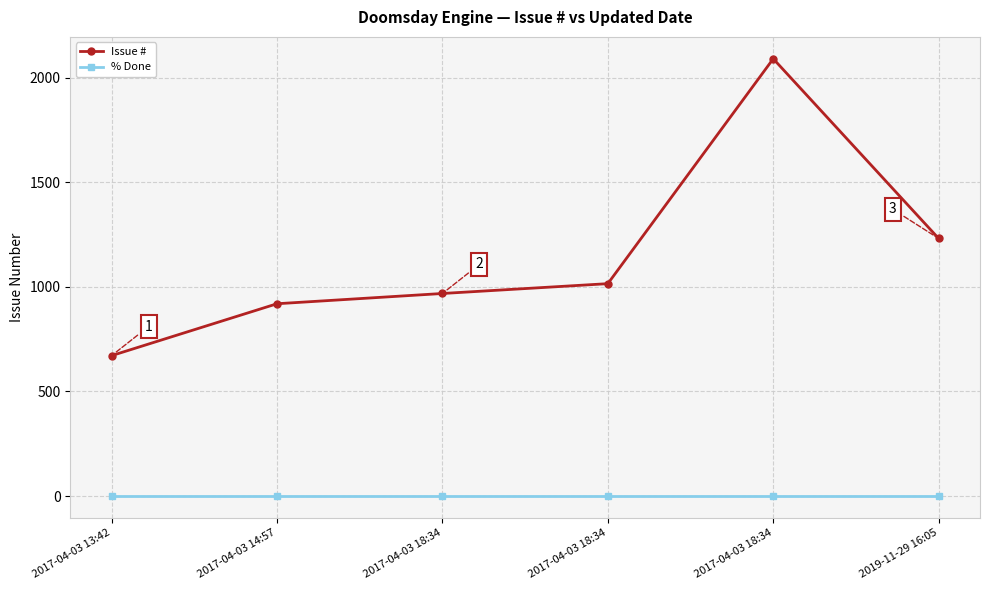

How many lines are shown in the chart?

2